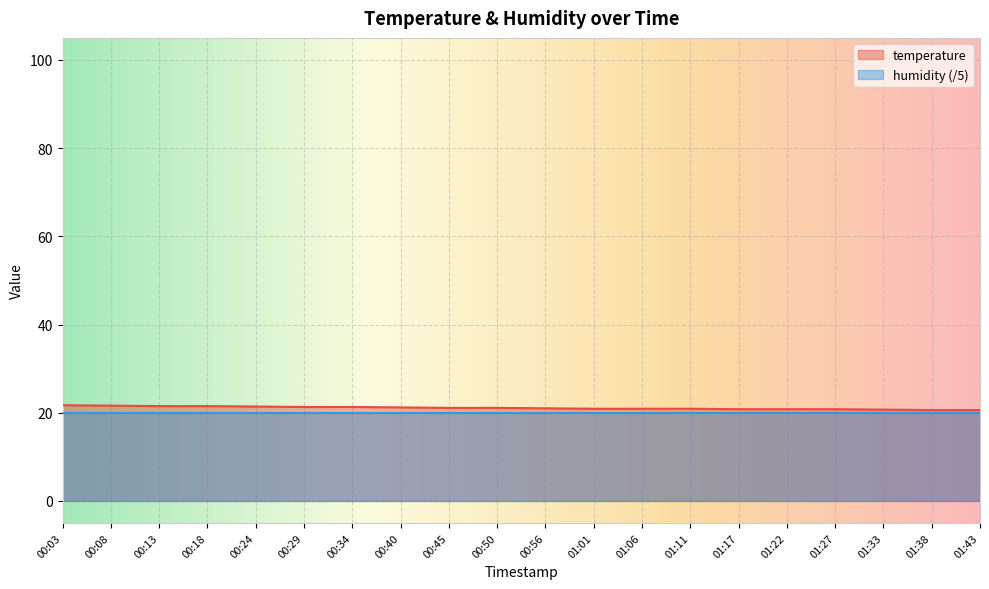

Between 01:01 and 00:29, which is larger?

00:29